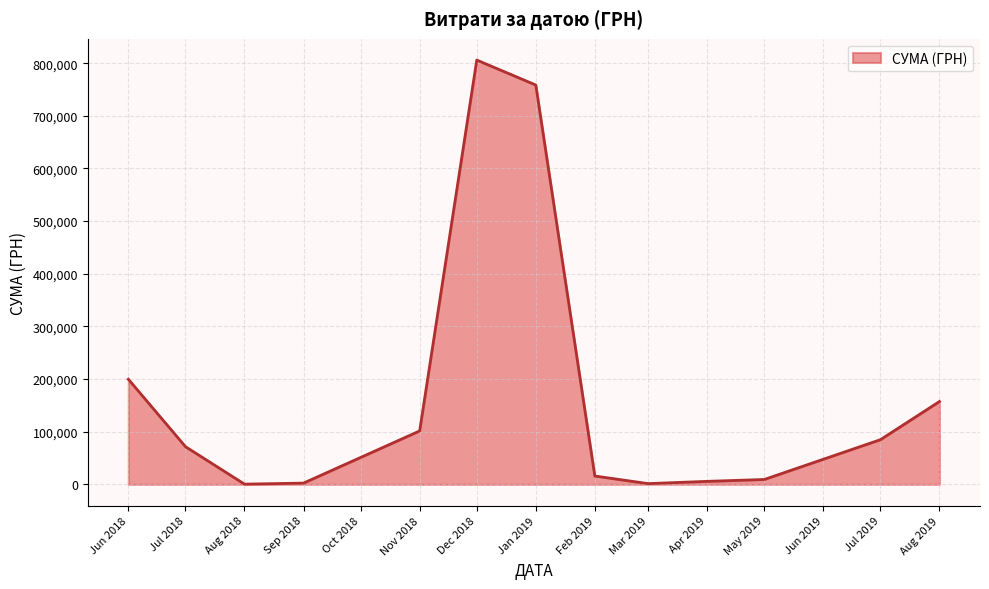

Which label corresponds to the largest value in the chart?

Dec 2018